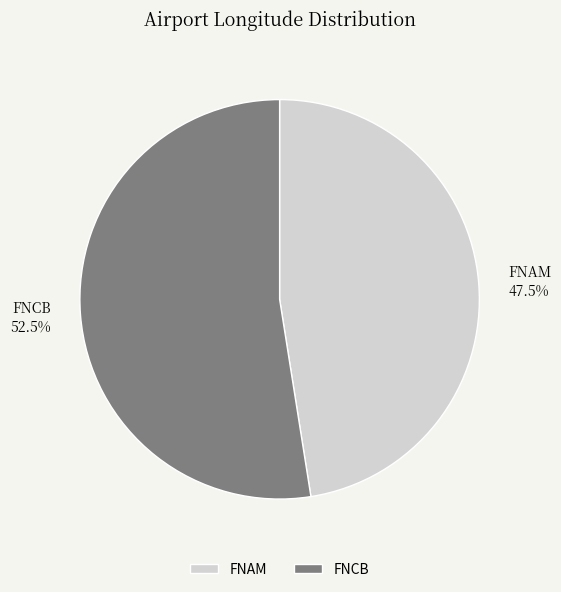

True or false: FNCB accounts for 66% of the total.

False